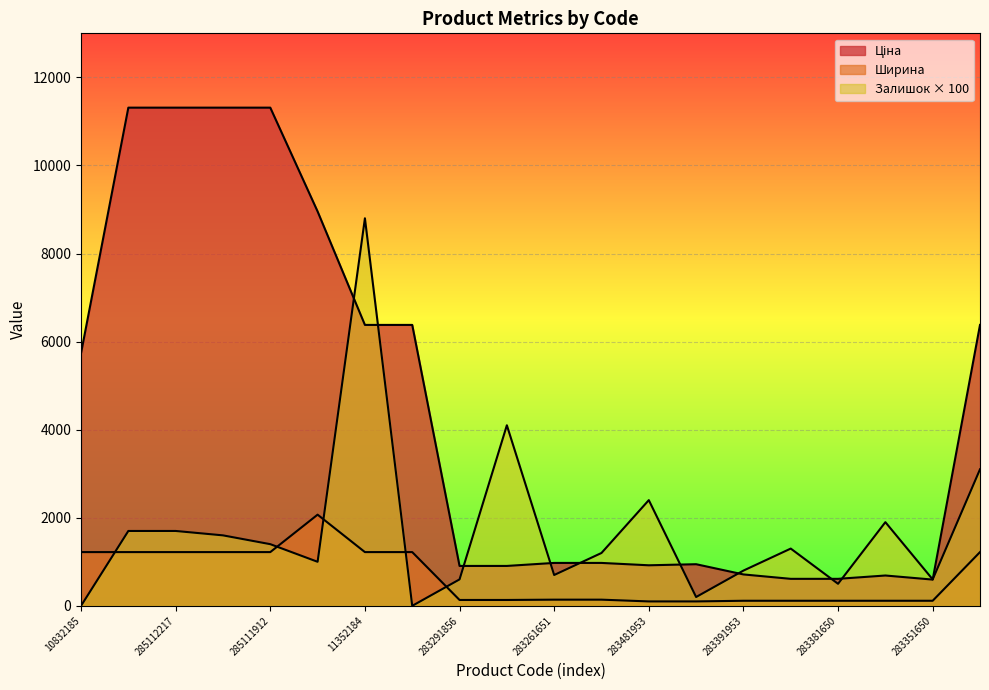

How many values in the Ціна series are below 974?

9